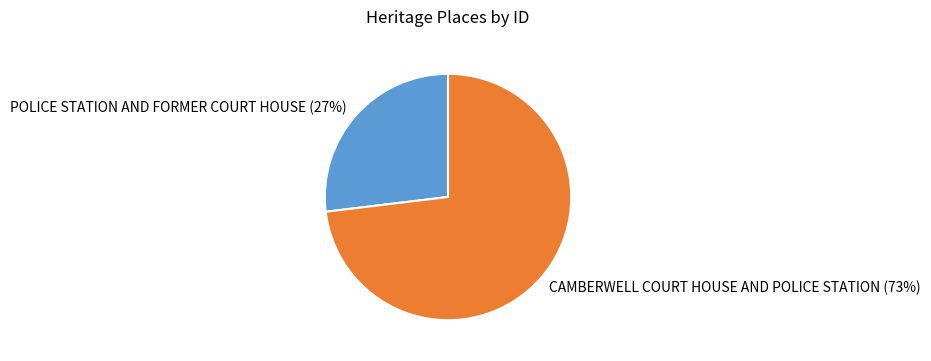

To the nearest percent, what is the average slice percentage?

50%